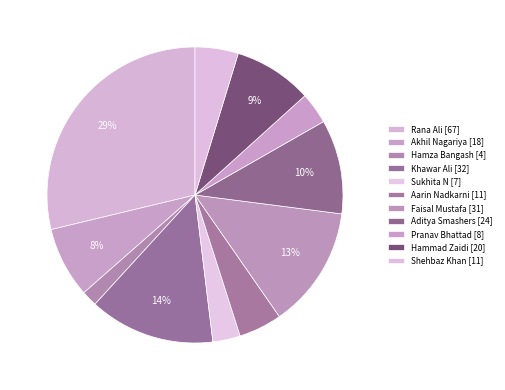

How many segments does this pie chart have?

11